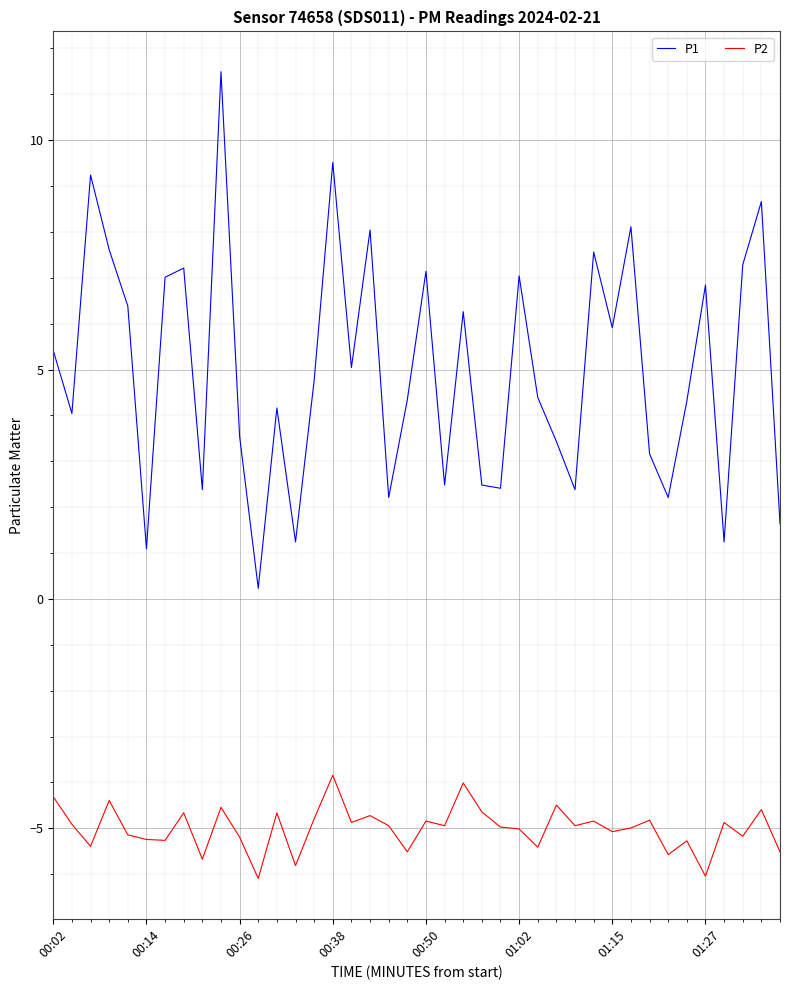

Which series has the widest spread of values?

P1